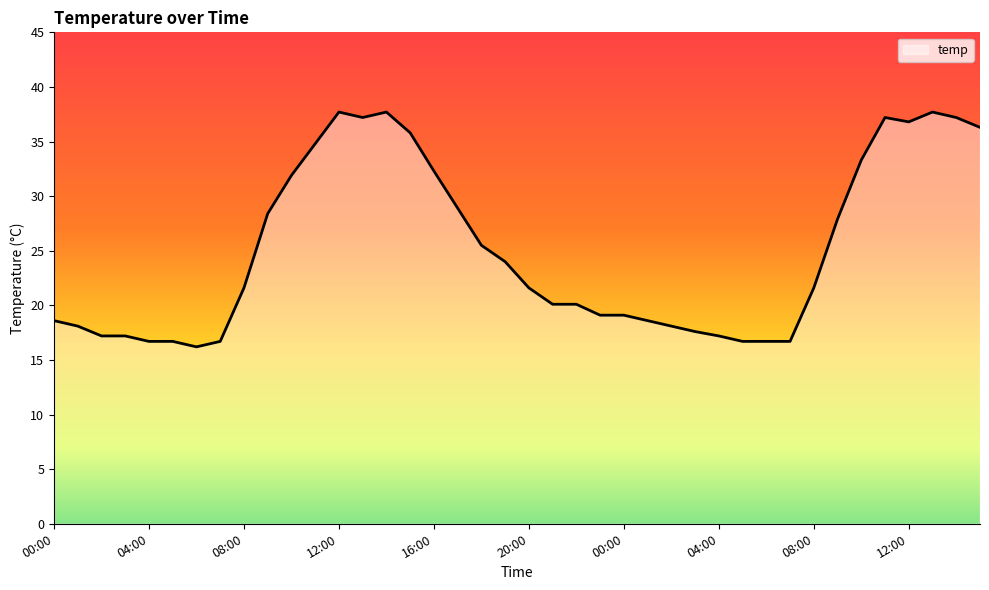

What is the smallest value displayed?

16.2